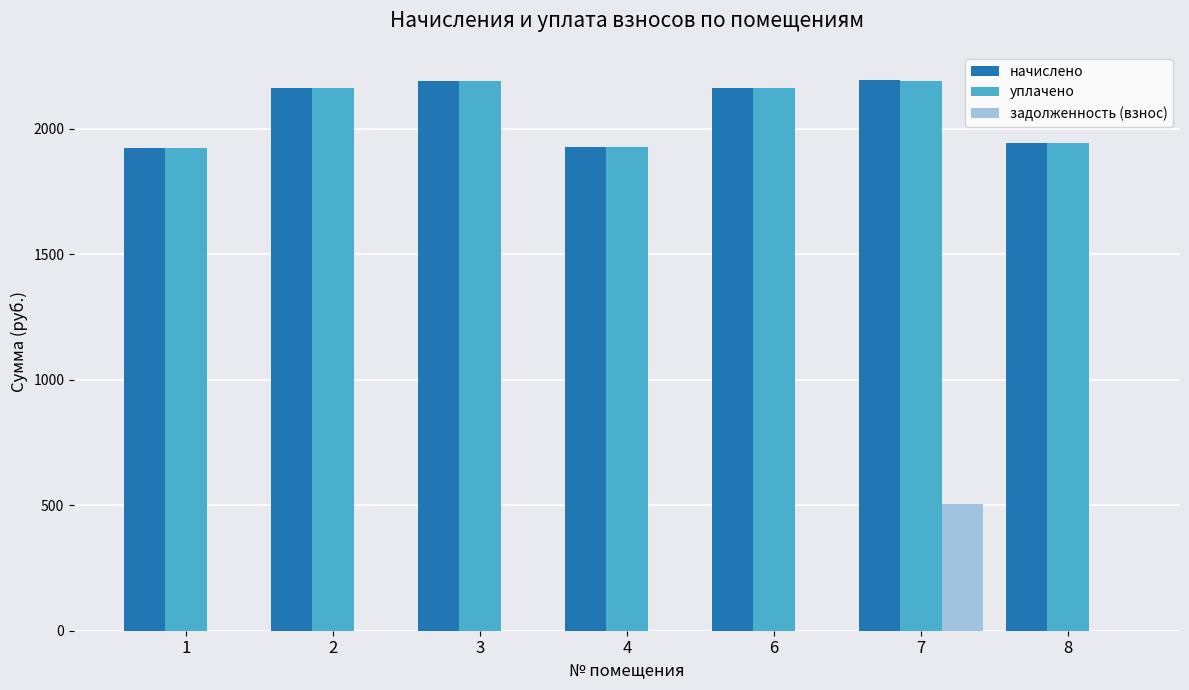

Are the bars grouped side by side (vs. stacked)?

Yes